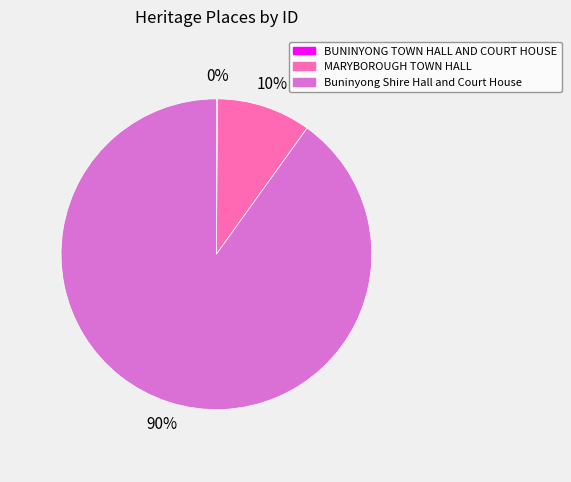

To the nearest percent, what is the difference between the largest and smallest slice percentages?

90%